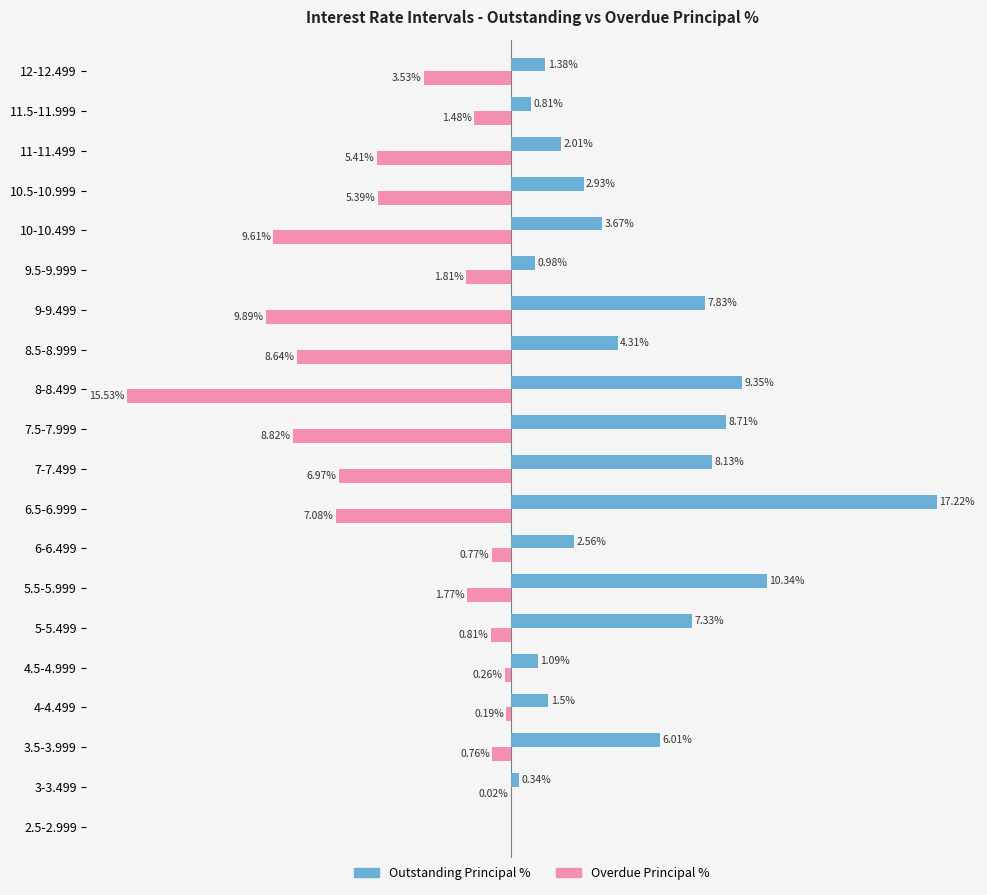

At which category is the sum across all series the highest?

6.5-6.999